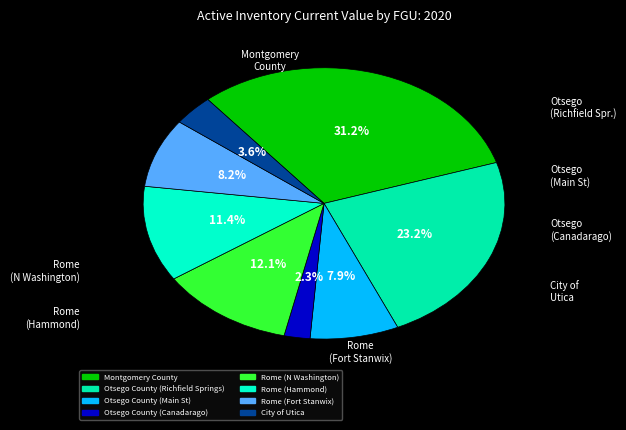

True or false: Rome (N Washington) accounts for 20% of the total.

False